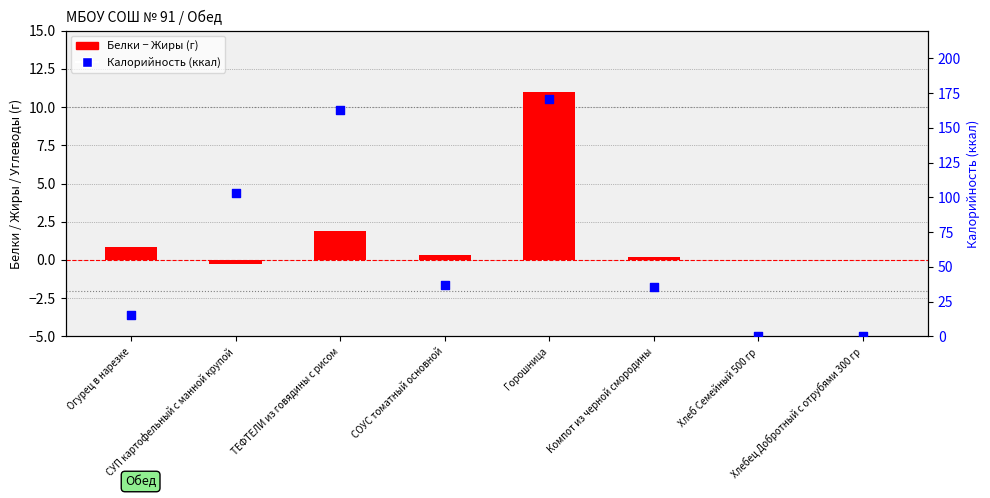

What are all the series names shown in the legend?

Белки − Жиры (г), Калорийность